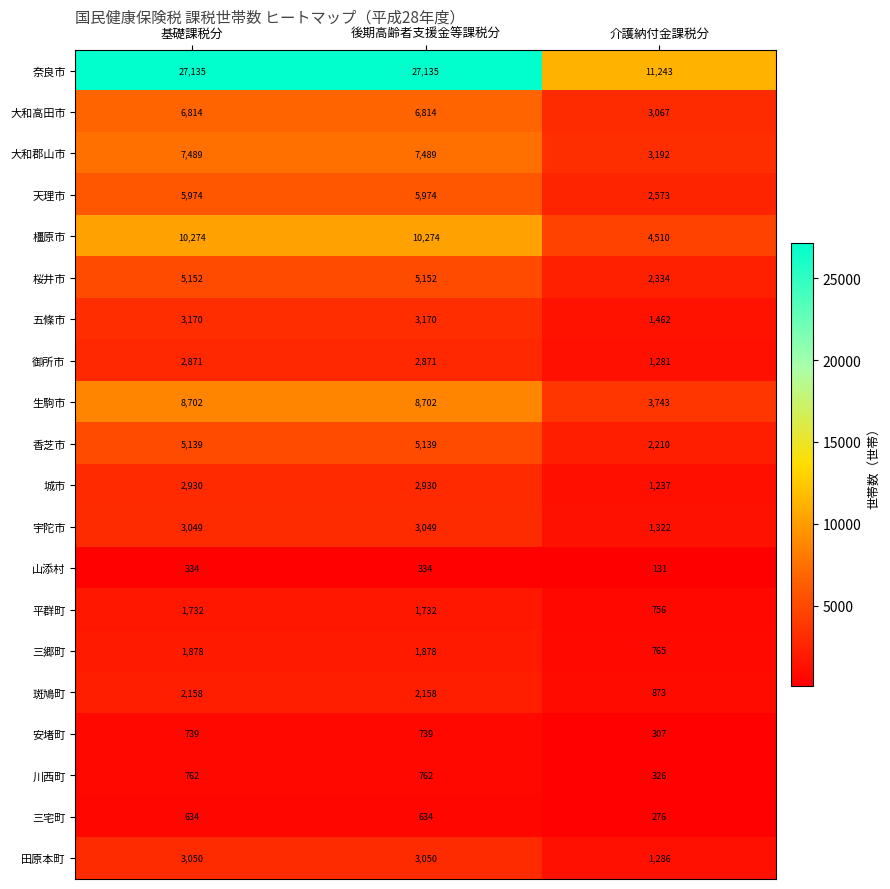

Rank the series by their maximum value, from highest to lowest.

奈良市, 橿原市, 生駒市, 大和郡山市, 大和高田市, 天理市, 桜井市, 香芝市, 五條市, 田原本町, 宇陀市, 城市, 御所市, 斑鳩町, 三郷町, 平群町, 川西町, 安堵町, 三宅町, 山添村